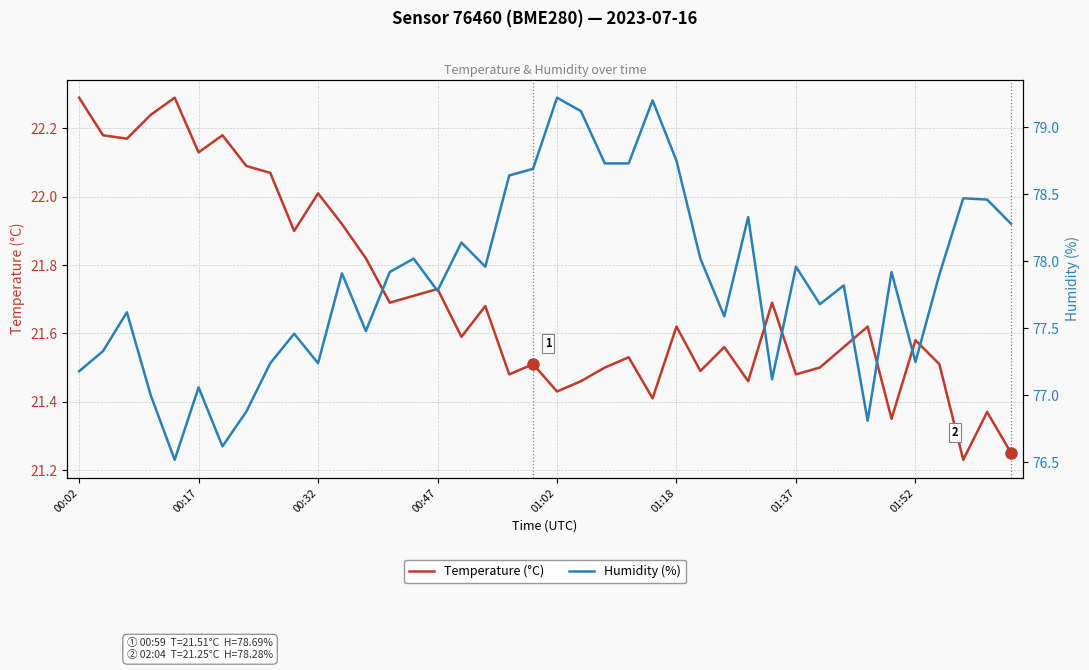

True or false: Temperature (°C) has a value of 5.7 at 00:32.

False